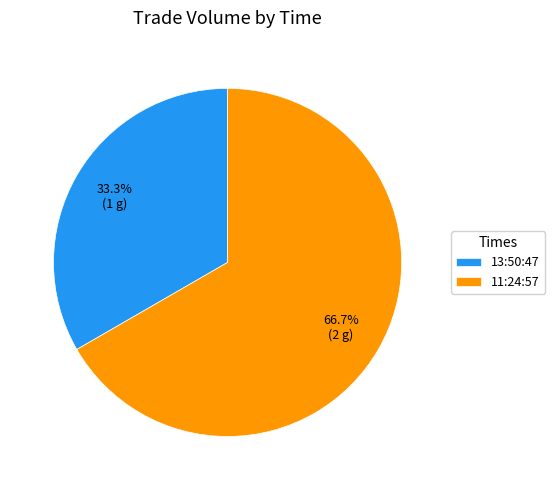

The 11:24:57 slice represents 56% of the pie. True or false?

False